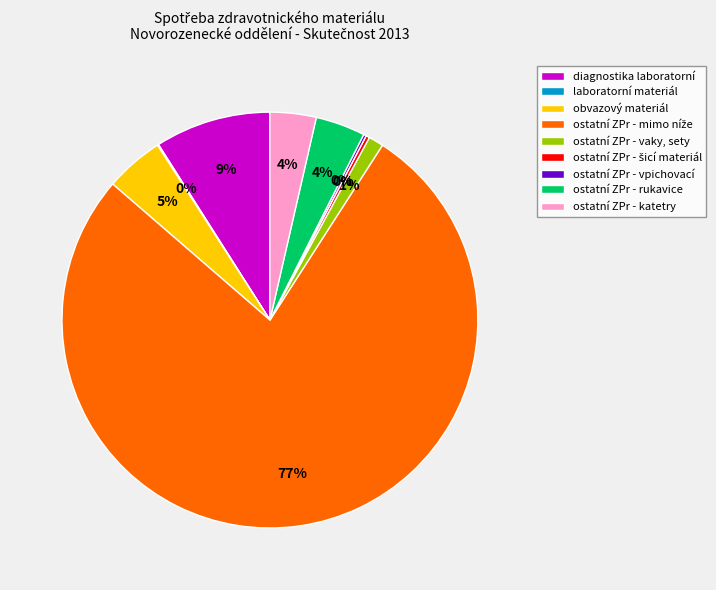

To the nearest percent, what is the difference between the largest and smallest slice percentages?

77%